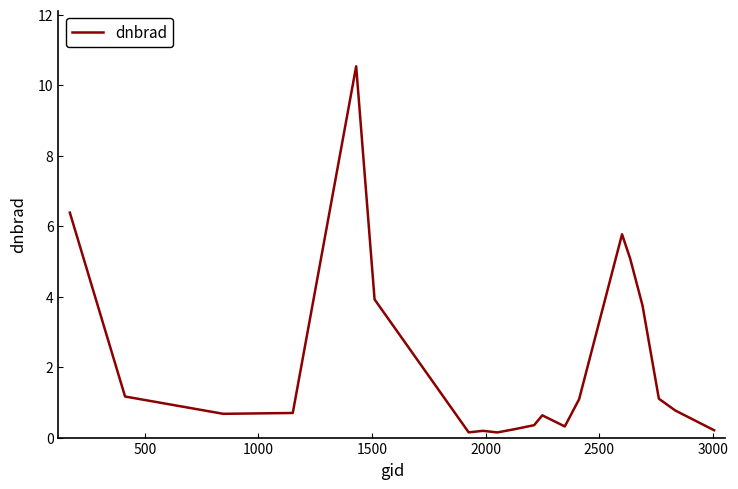

What is the difference between the maximum and minimum values?

10.4